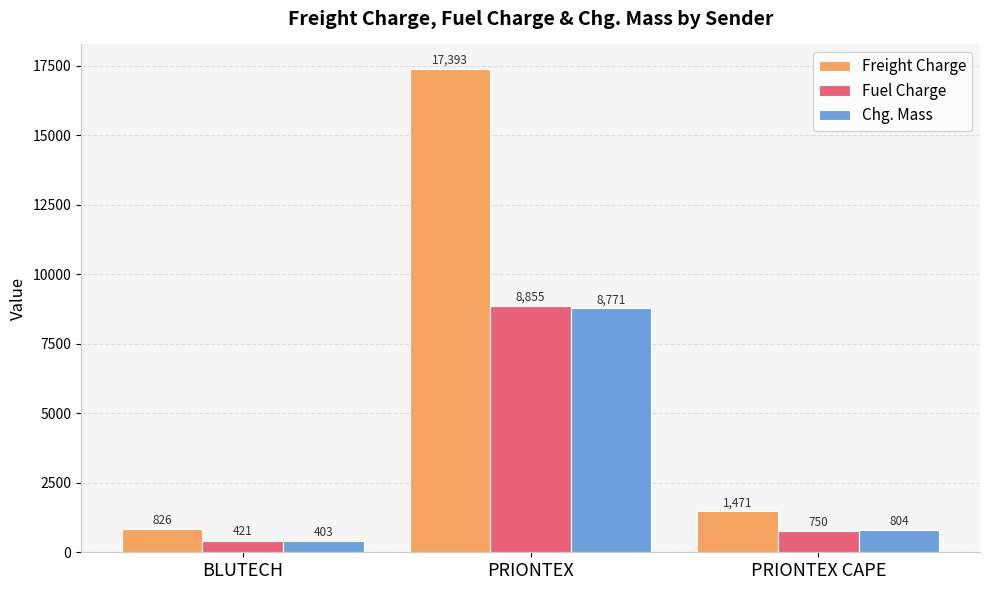

What is the difference between the Fuel Charge values at BLUTECH and PRIONTEX?

8433.3